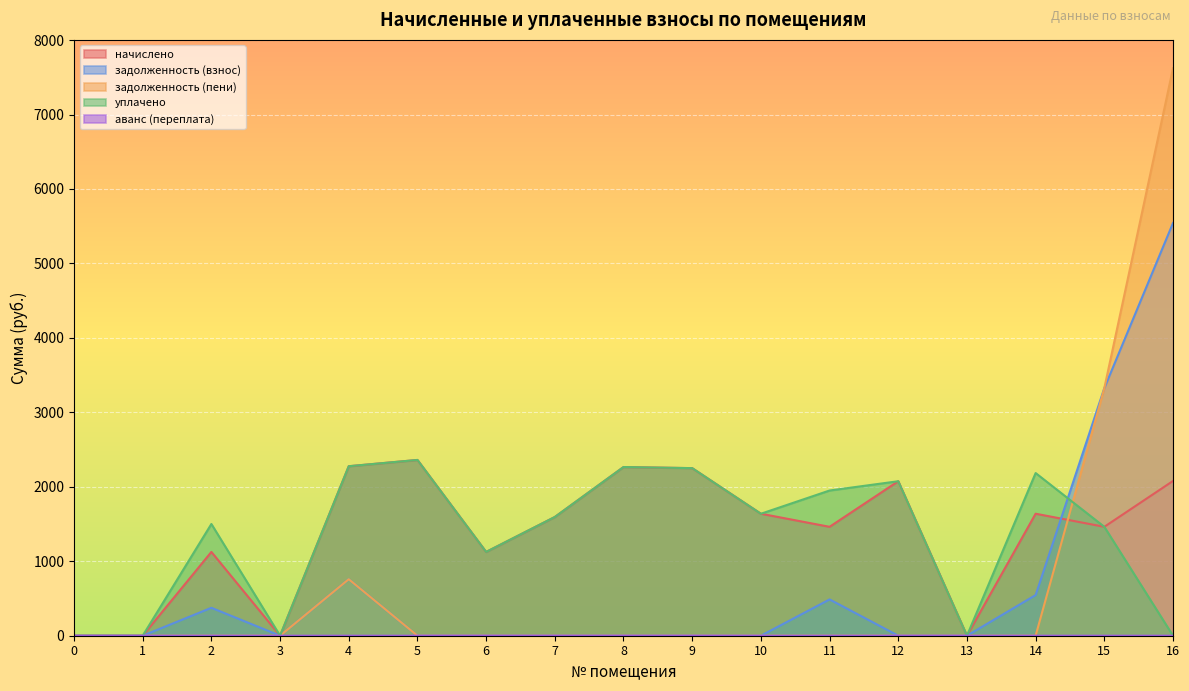

What are all the series names shown in the legend?

начислено, задолженность (взнос), задолженность (пени), уплачено, аванс (переплата)